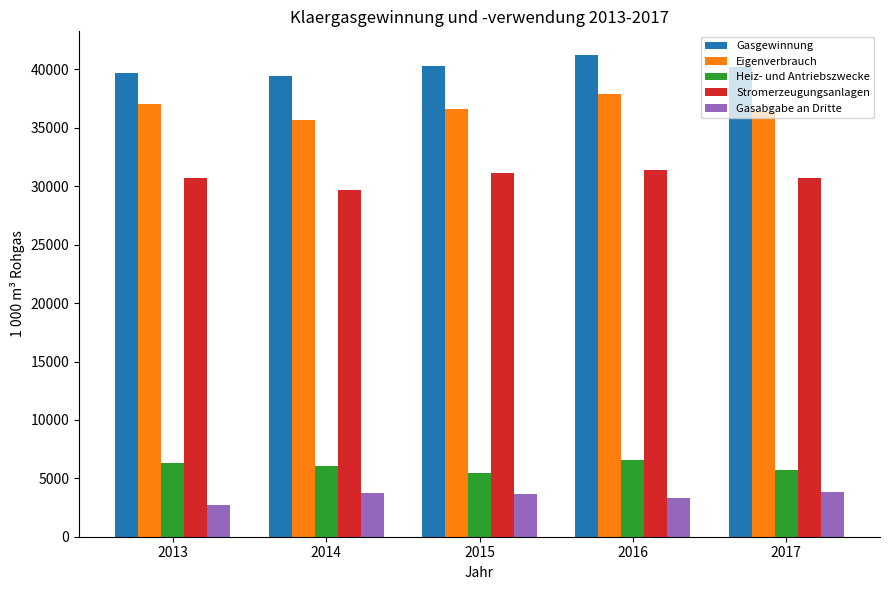

Rank the series by their maximum value, from highest to lowest.

Gasgewinnung, Eigenverbrauch, Stromerzeugungsanlagen, Heiz- und Antriebszwecke, Gasabgabe an Dritte